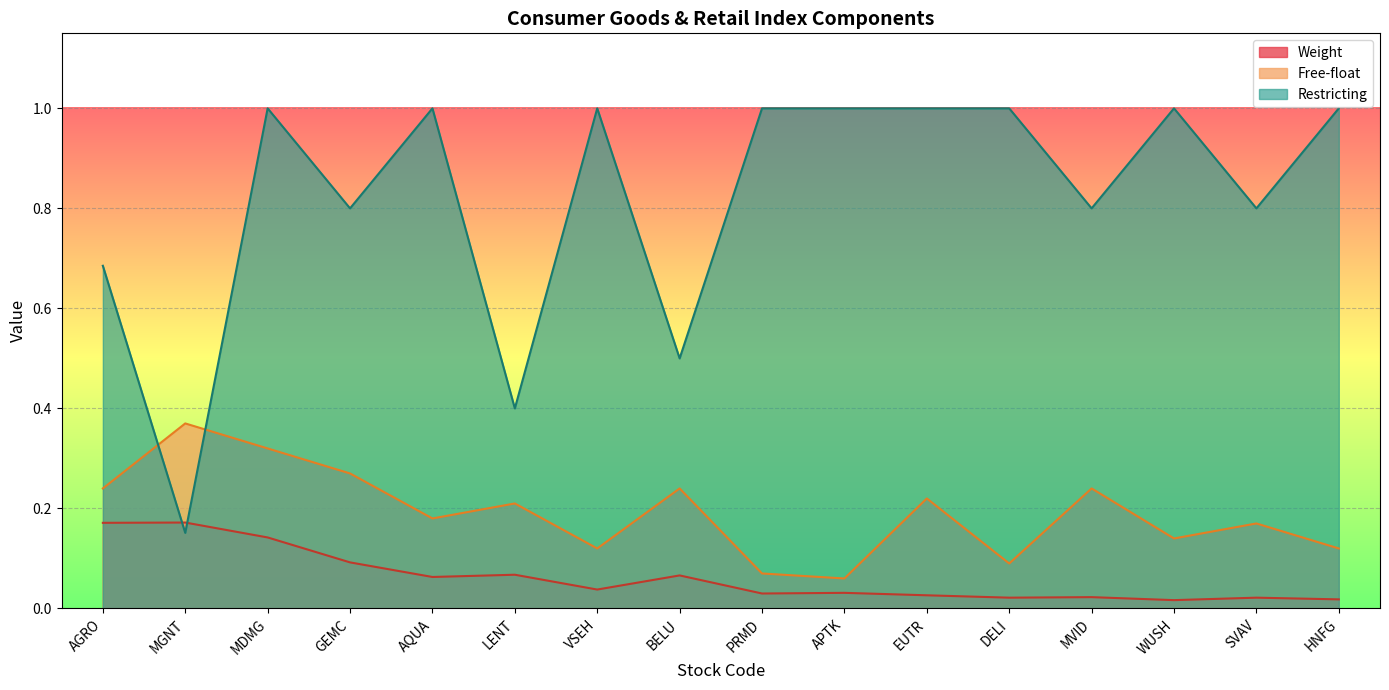

Does the chart display data point markers on the line(s)?

No